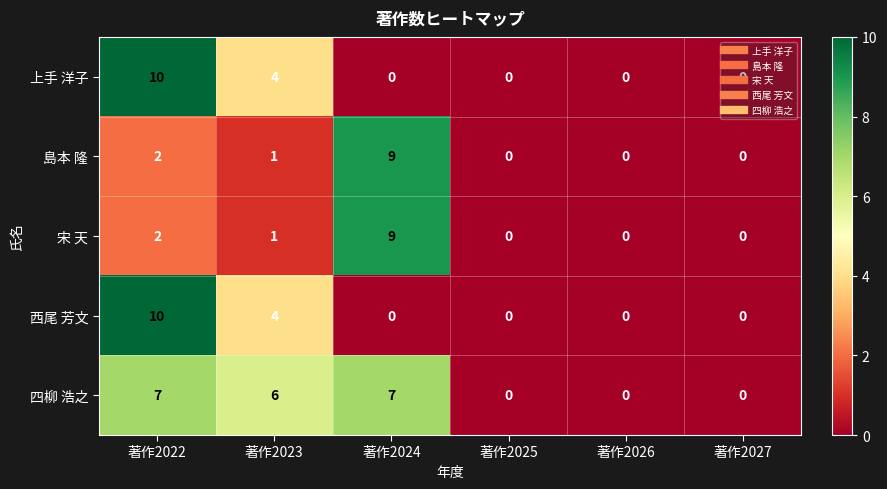

How many series are shown in this chart?

5